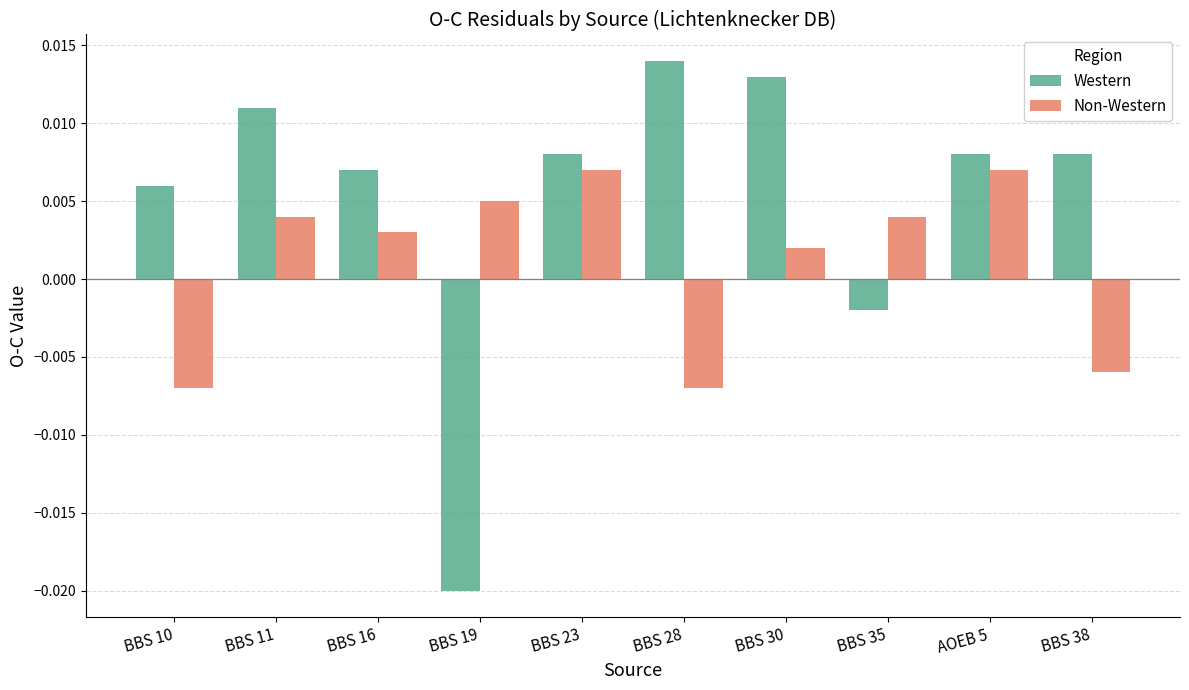

Is the value of Western at BBS 19 greater than the value of Non-Western at BBS 10?

No